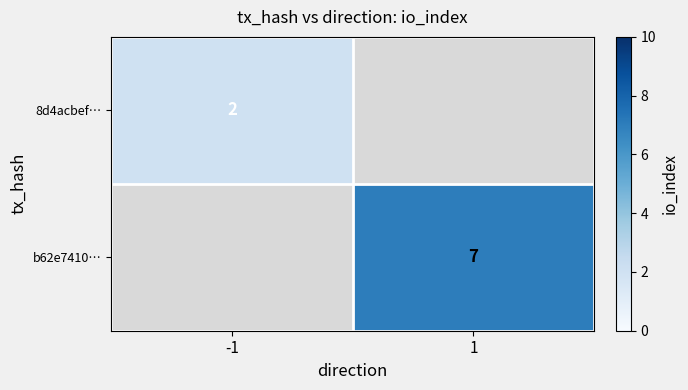

The value of 8d4acbef… at -1 is 3. True or false?

False